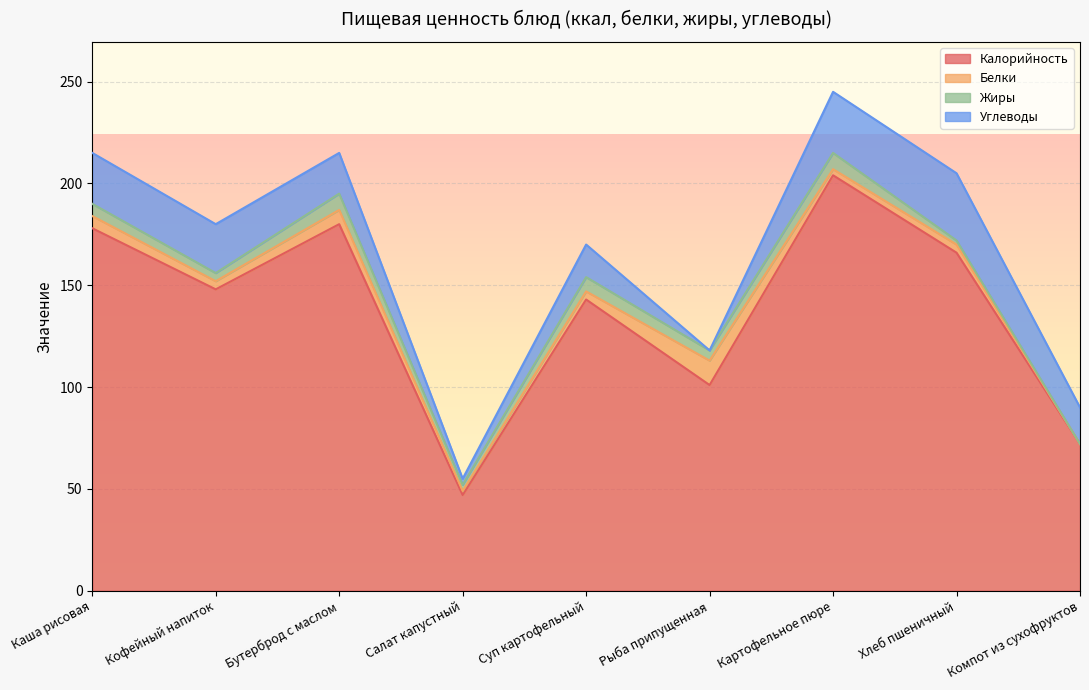

True or false: Белки and Калорийность intersect in this chart.

False